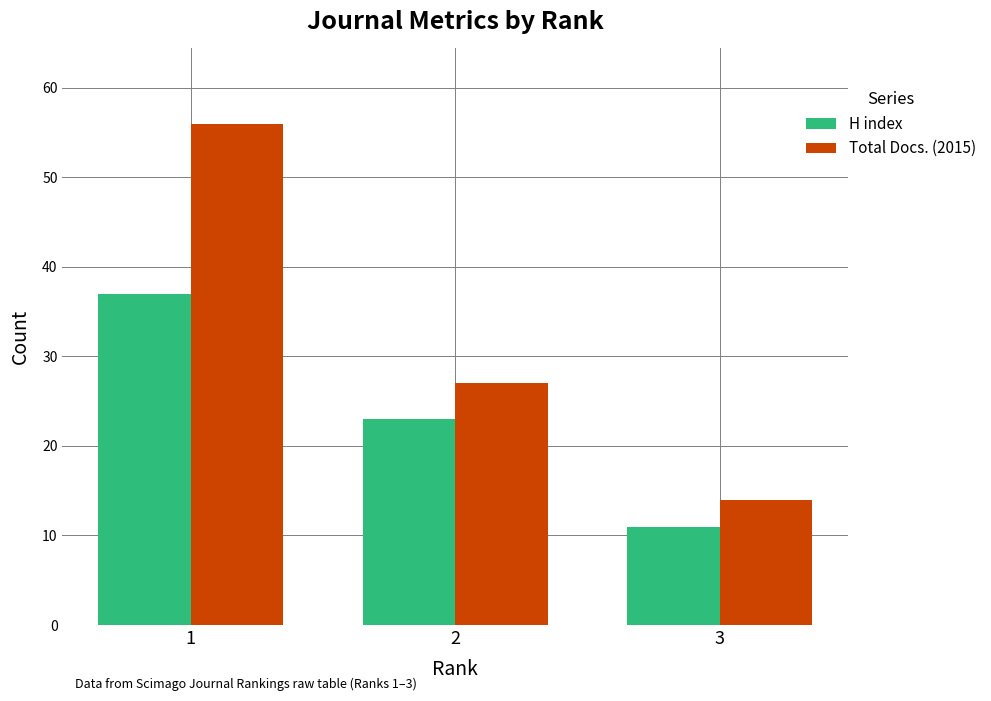

What is the smallest value displayed?

11